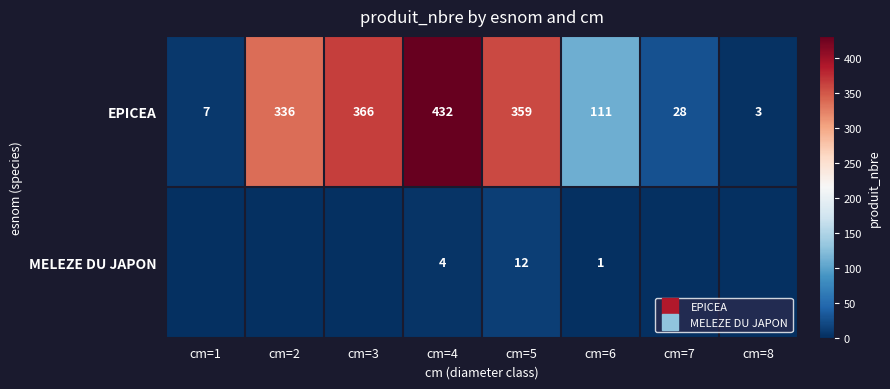

Rank the series by their maximum value, from highest to lowest.

EPICEA, MELEZE DU JAPON